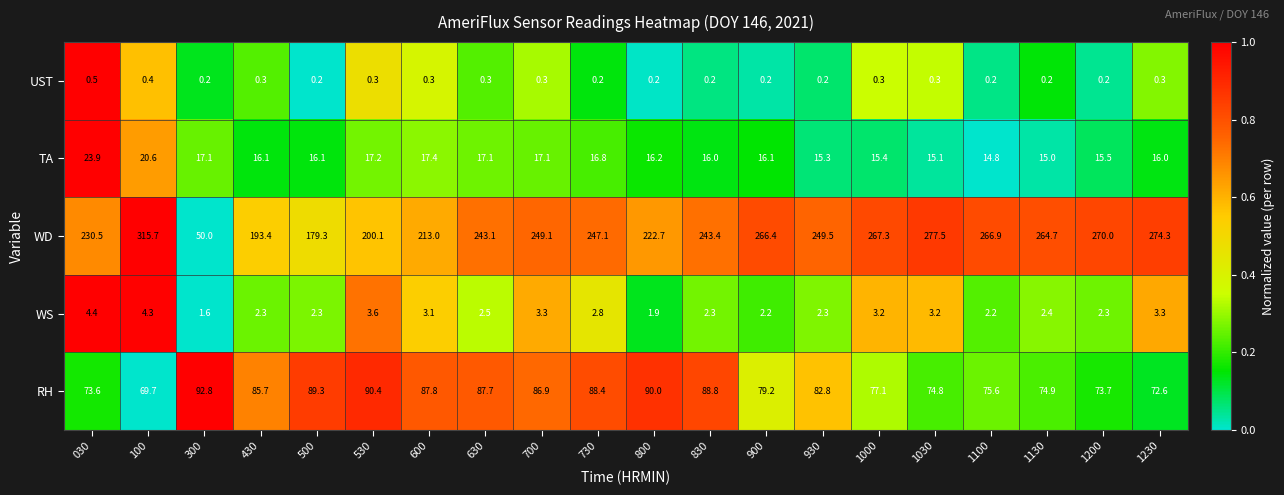

How many data points does each series have?

20